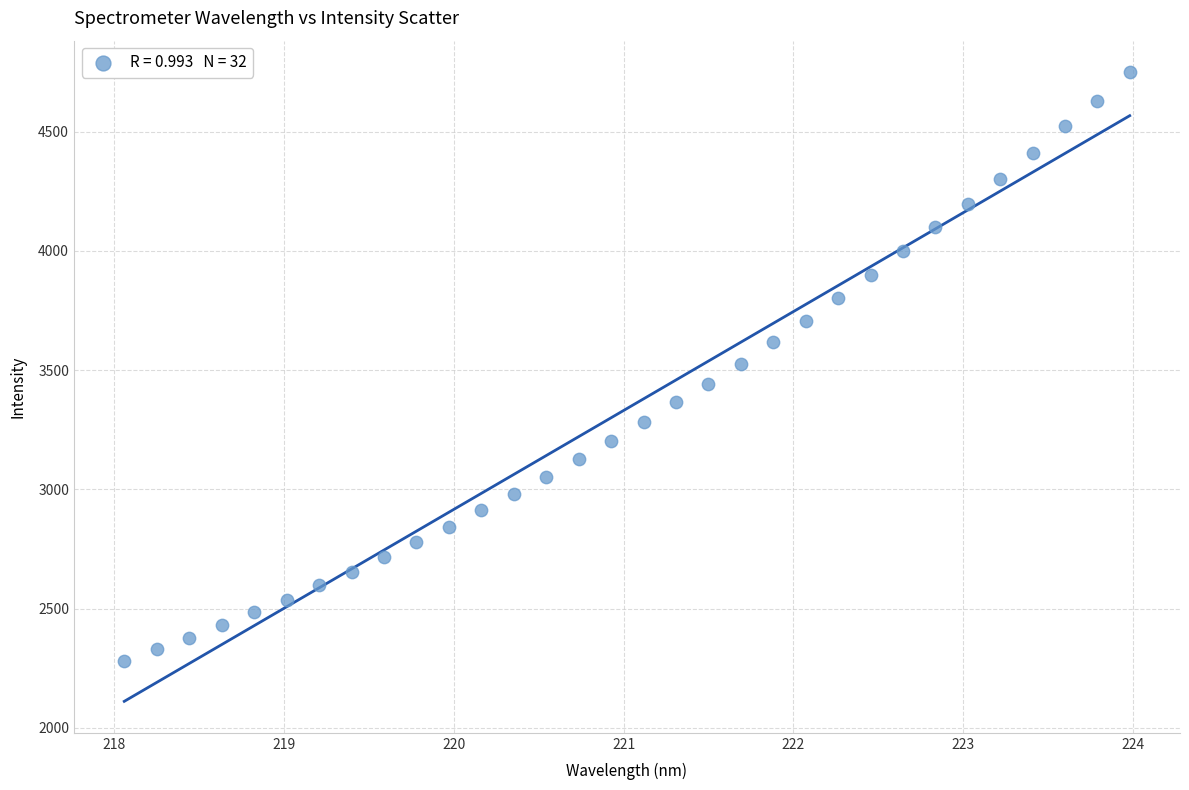

What is the range of X values (max minus min)?

5.9